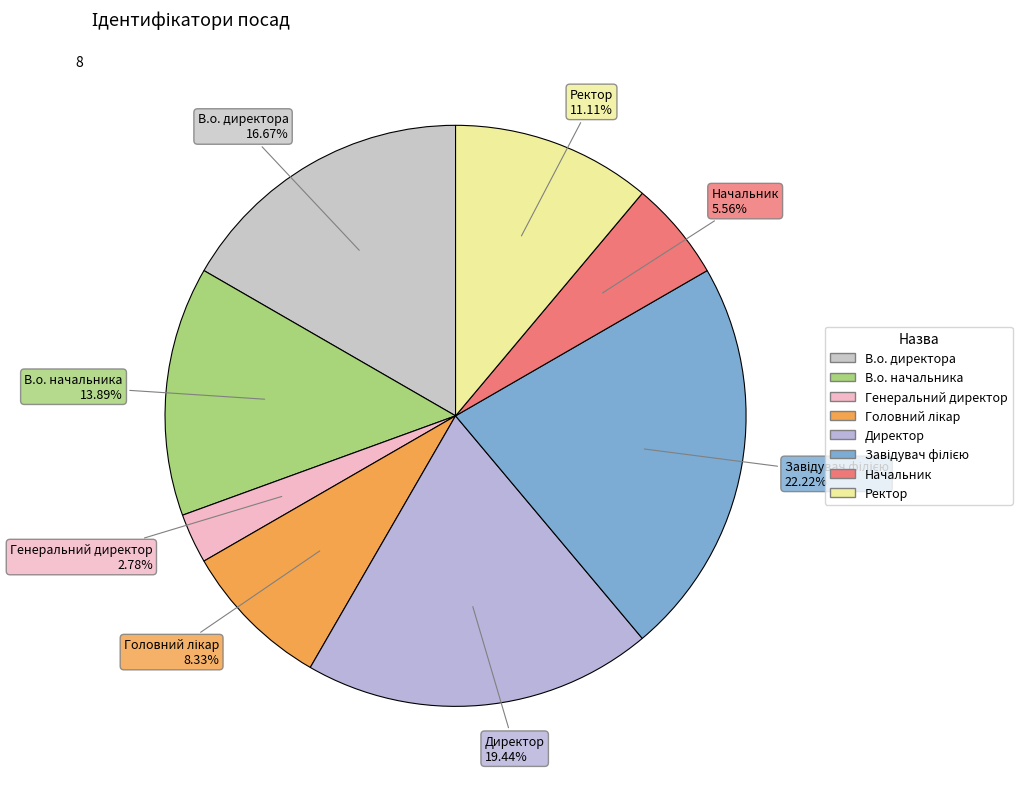

Is the sum of Директор and Ректор greater than half?

No